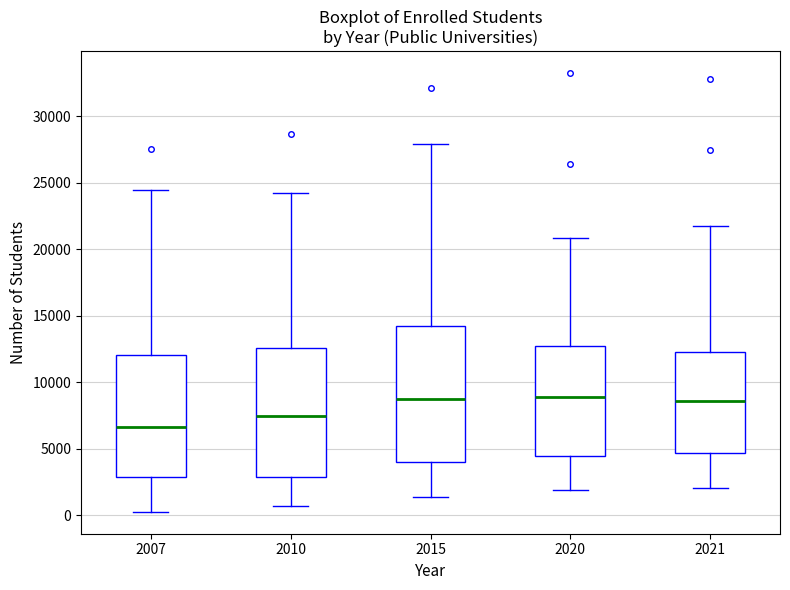

Which box is the tallest, from its lower edge to its upper edge?

2015